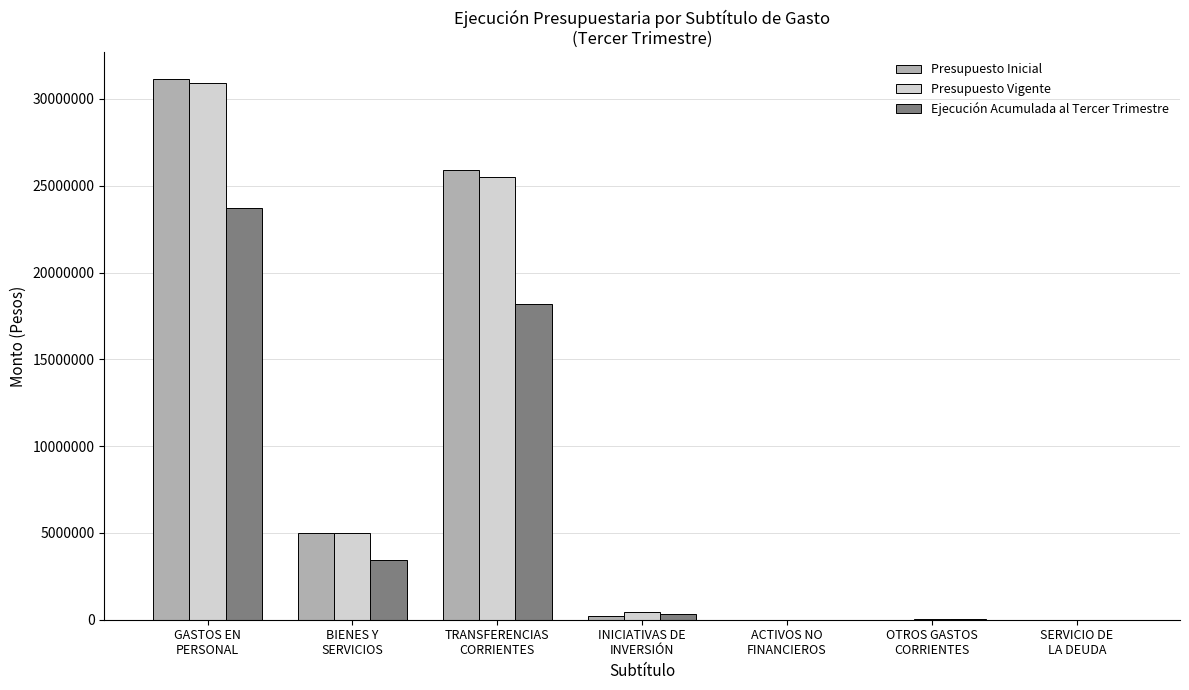

True or false: Ejecución Acumulada al Tercer Trimestre has a value of 18209629 at TRANSFERENCIAS
CORRIENTES.

True